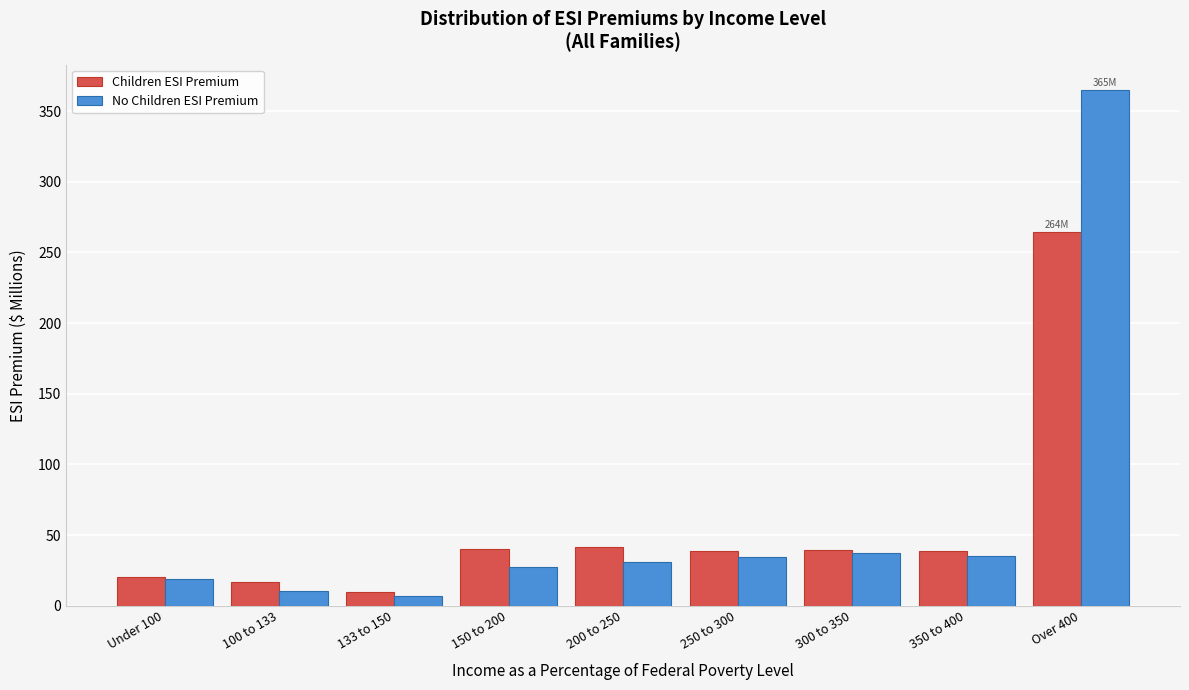

What is the total value across all series at Over 400?

628.8